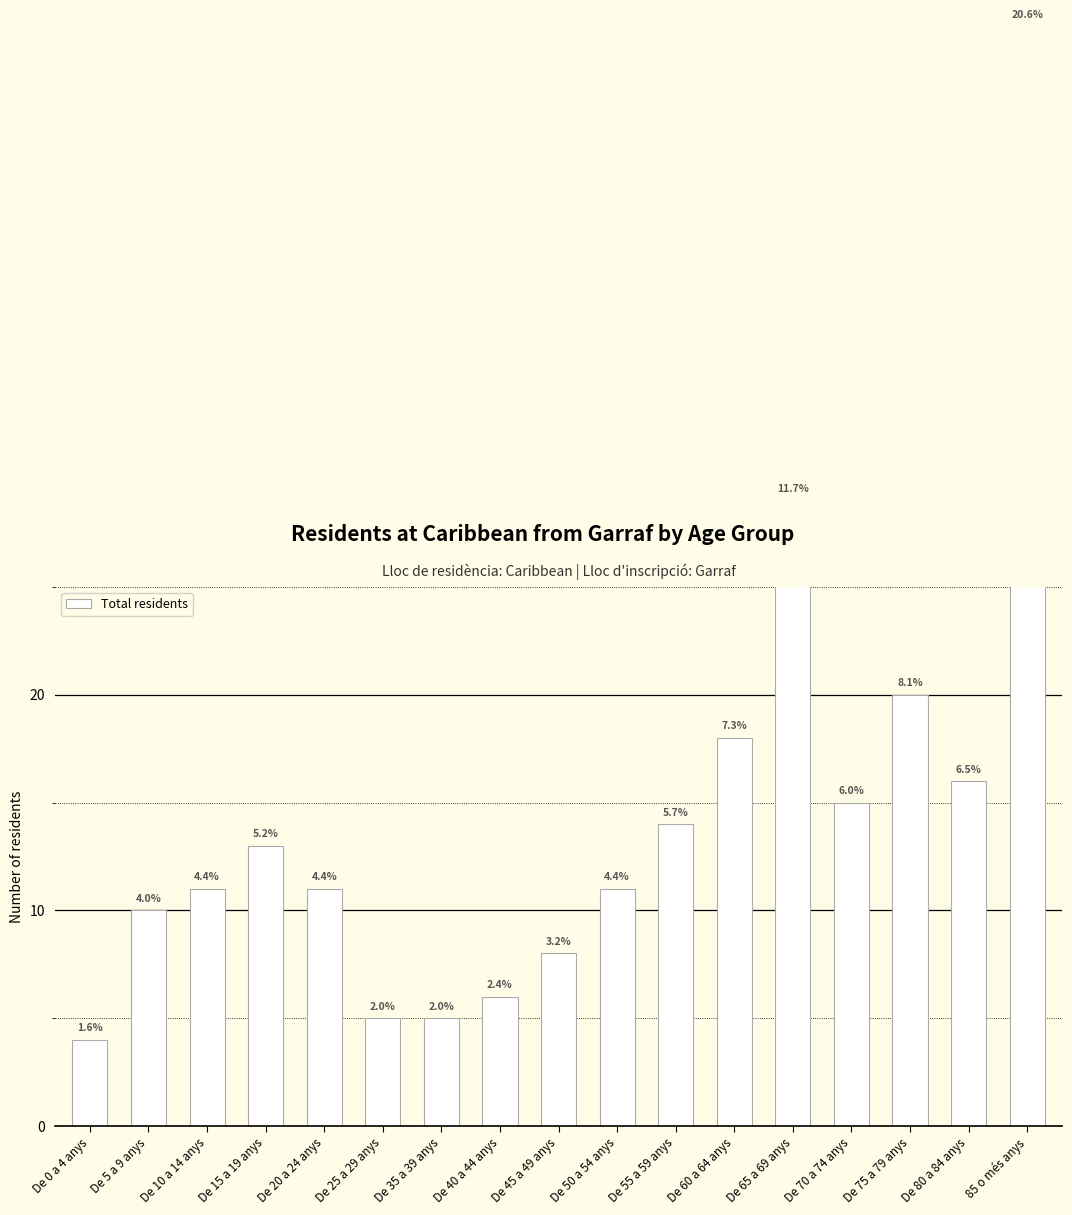

List the labels in order of value, smallest first.

De 0 a 4 anys, De 25 a 29 anys, De 35 a 39 anys, De 40 a 44 anys, De 45 a 49 anys, De 5 a 9 anys, De 10 a 14 anys, De 20 a 24 anys, De 50 a 54 anys, De 15 a 19 anys, De 55 a 59 anys, De 70 a 74 anys, De 80 a 84 anys, De 60 a 64 anys, De 75 a 79 anys, De 65 a 69 anys, 85 o més anys